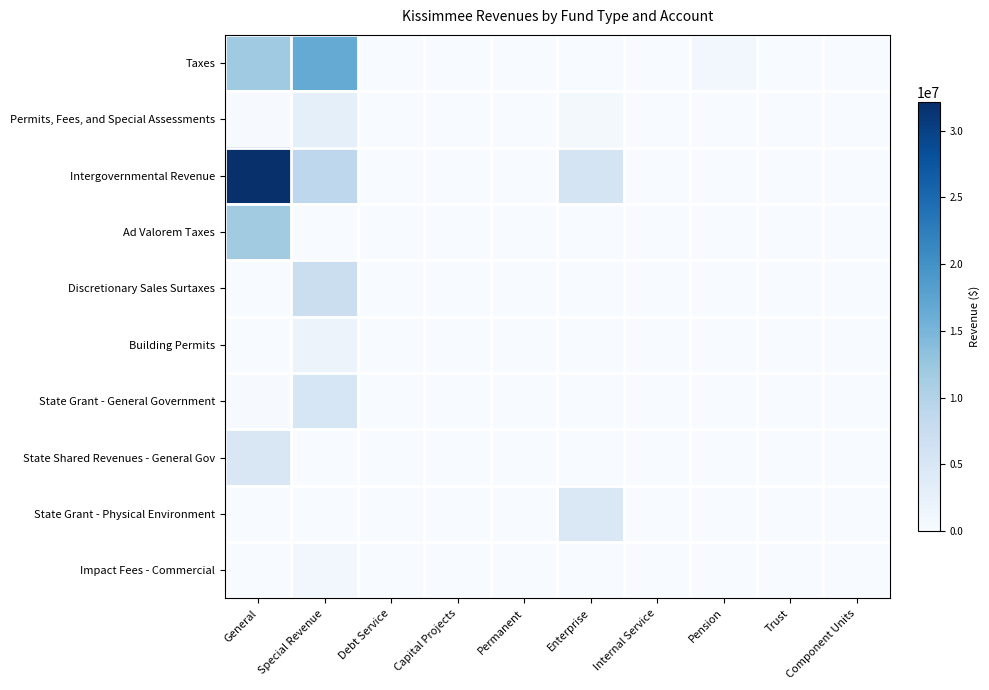

Reading left to right, what are all the values shown in this chart?

Taxes: General=11820695	Special Revenue=16576919	Debt Service=0	Capital Projects=0	Permanent=0	Enterprise=0	Internal Service=0	Pension=919303	Trust=0	Component Units=0
Permits, Fees, and Special Assessments: General=166121	Special Revenue=2876052	Debt Service=0	Capital Projects=0	Permanent=0	Enterprise=678185	Internal Service=0	Pension=0	Trust=0	Component Units=0
Intergovernmental Revenue: General=32135778	Special Revenue=8908782	Debt Service=0	Capital Projects=0	Permanent=0	Enterprise=5735379	Internal Service=0	Pension=0	Trust=0	Component Units=0
Ad Valorem Taxes: General=11619879	Special Revenue=0	Debt Service=0	Capital Projects=0	Permanent=0	Enterprise=0	Internal Service=0	Pension=0	Trust=0	Component Units=0
Discretionary Sales Surtaxes: General=0	Special Revenue=7100787	Debt Service=0	Capital Projects=0	Permanent=0	Enterprise=0	Internal Service=0	Pension=0	Trust=0	Component Units=0
Building Permits: General=0	Special Revenue=1851385	Debt Service=0	Capital Projects=0	Permanent=0	Enterprise=0	Internal Service=0	Pension=0	Trust=0	Component Units=0
State Grant - General Government: General=232663	Special Revenue=5208275	Debt Service=0	Capital Projects=0	Permanent=0	Enterprise=0	Internal Service=0	Pension=0	Trust=0	Component Units=0
State Shared Revenues - General Gov: General=4784194	Special Revenue=0	Debt Service=0	Capital Projects=0	Permanent=0	Enterprise=0	Internal Service=0	Pension=0	Trust=0	Component Units=0
State Grant - Physical Environment: General=0	Special Revenue=0	Debt Service=0	Capital Projects=0	Permanent=0	Enterprise=4731706	Internal Service=0	Pension=0	Trust=0	Component Units=0
Impact Fees - Commercial: General=0	Special Revenue=801112	Debt Service=0	Capital Projects=0	Permanent=0	Enterprise=0	Internal Service=0	Pension=0	Trust=0	Component Units=0